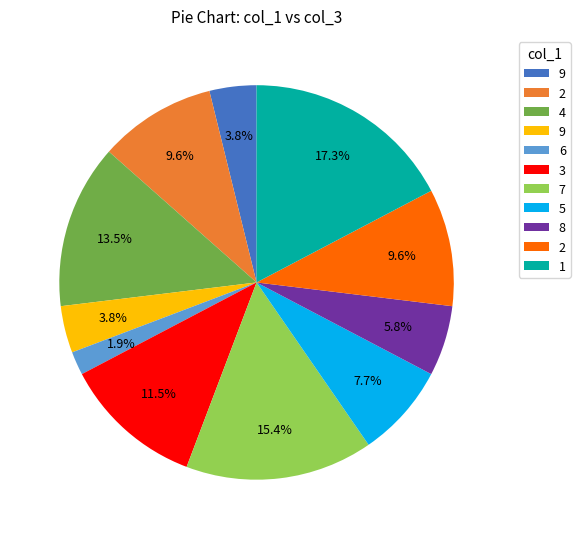

Does any single category account for the majority?

No